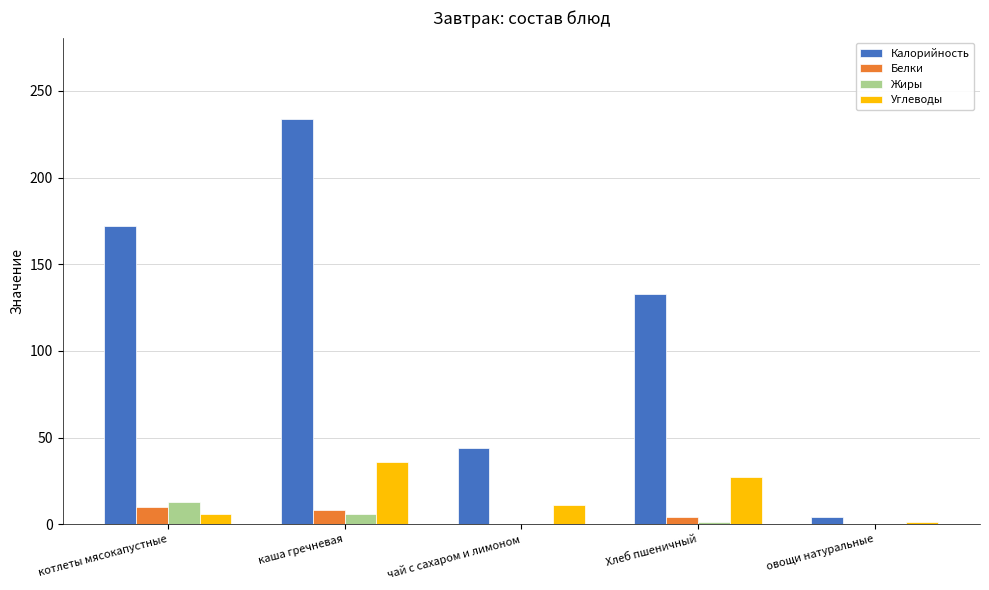

True or false: Белки has a value of 8 at каша гречневая.

True